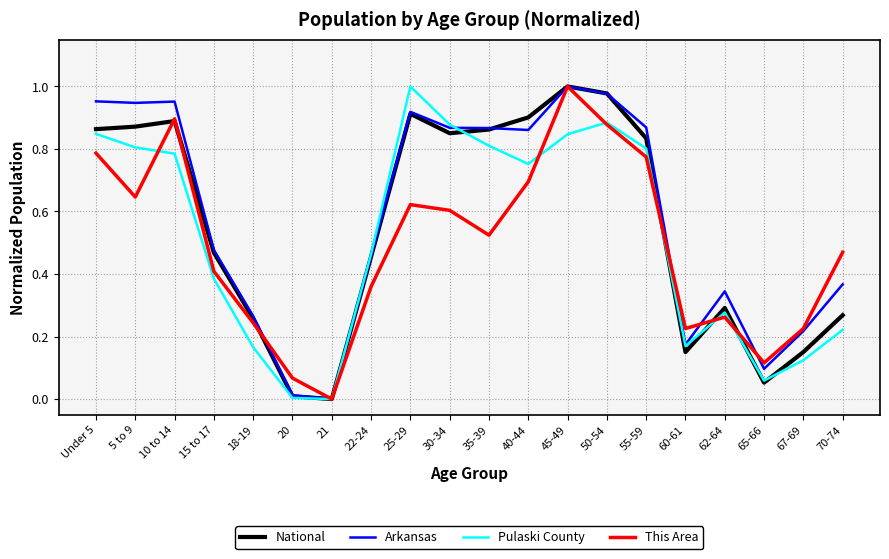

Does the chart display data point markers on the line(s)?

No